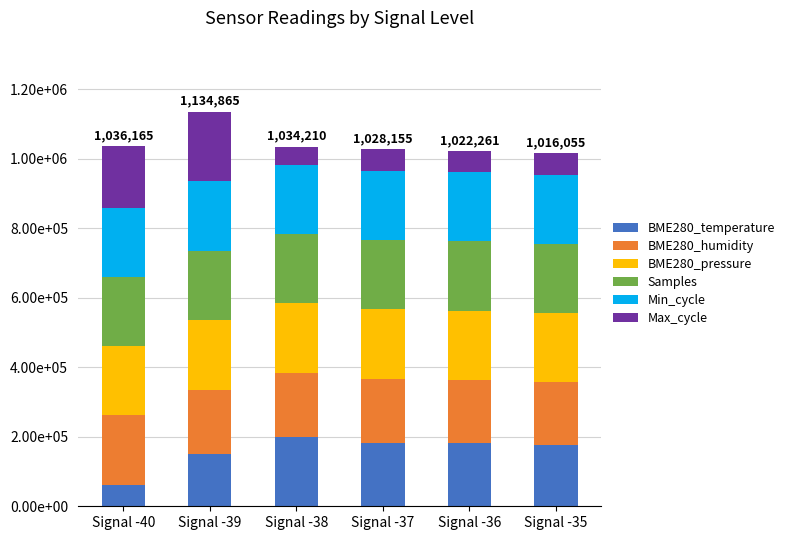

True or false: Samples has a value of 293942.7 at Signal -40.

False